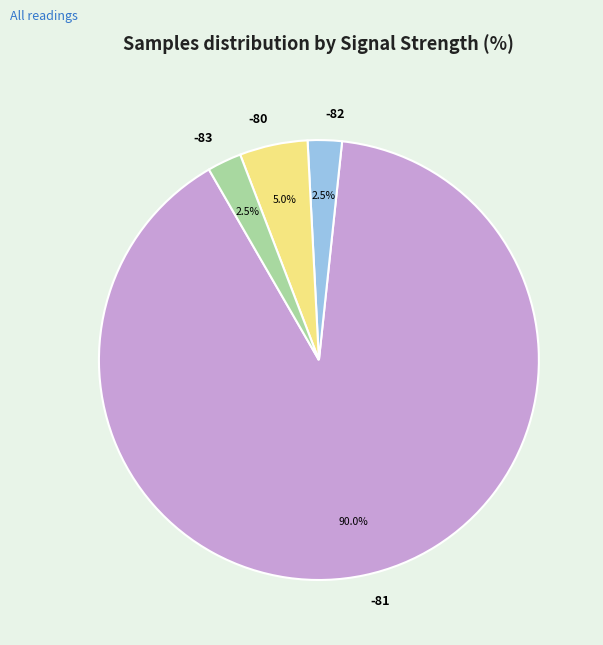

Is there a majority slice in this chart?

Yes